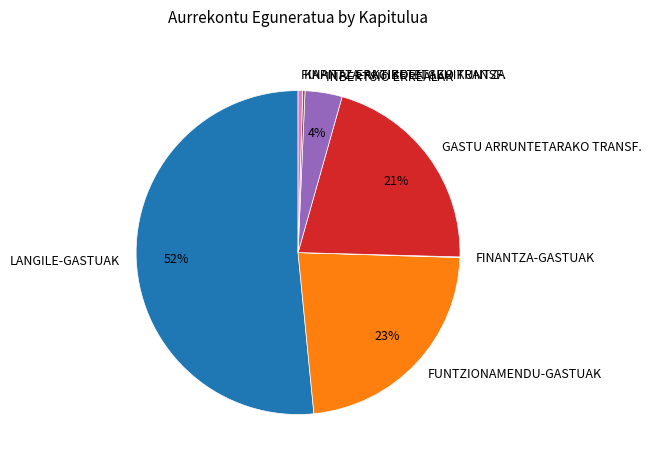

Is LANGILE-GASTUAK the majority of the pie?

Yes